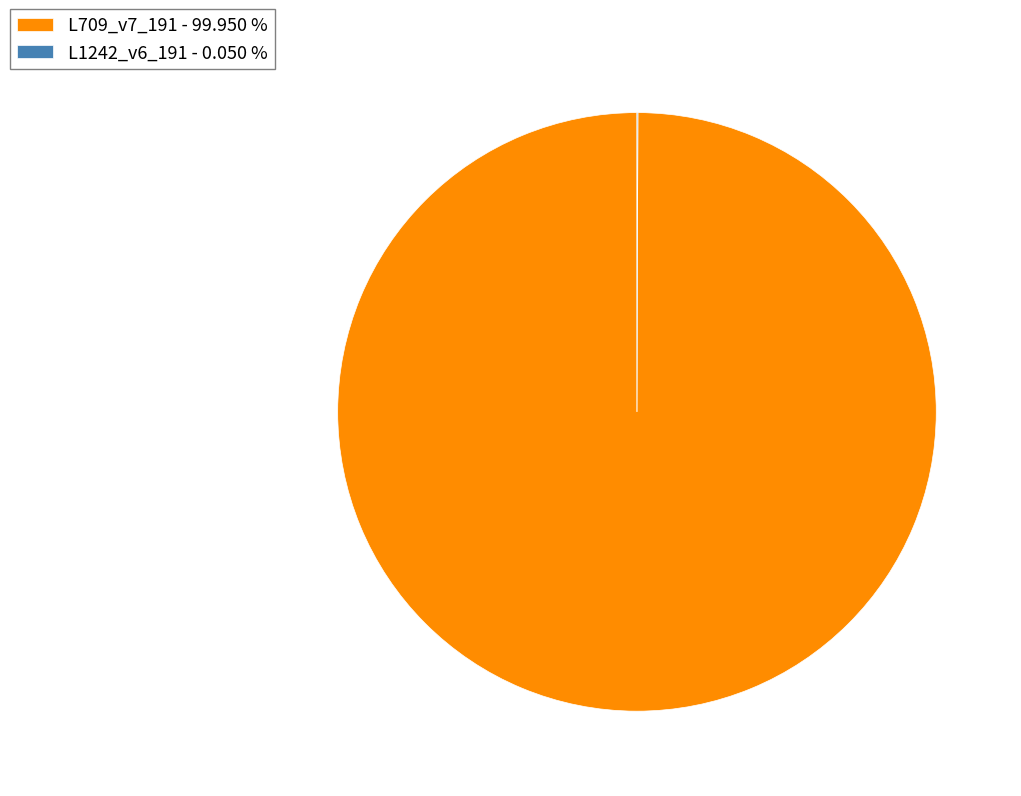

Does any single category account for the majority?

Yes